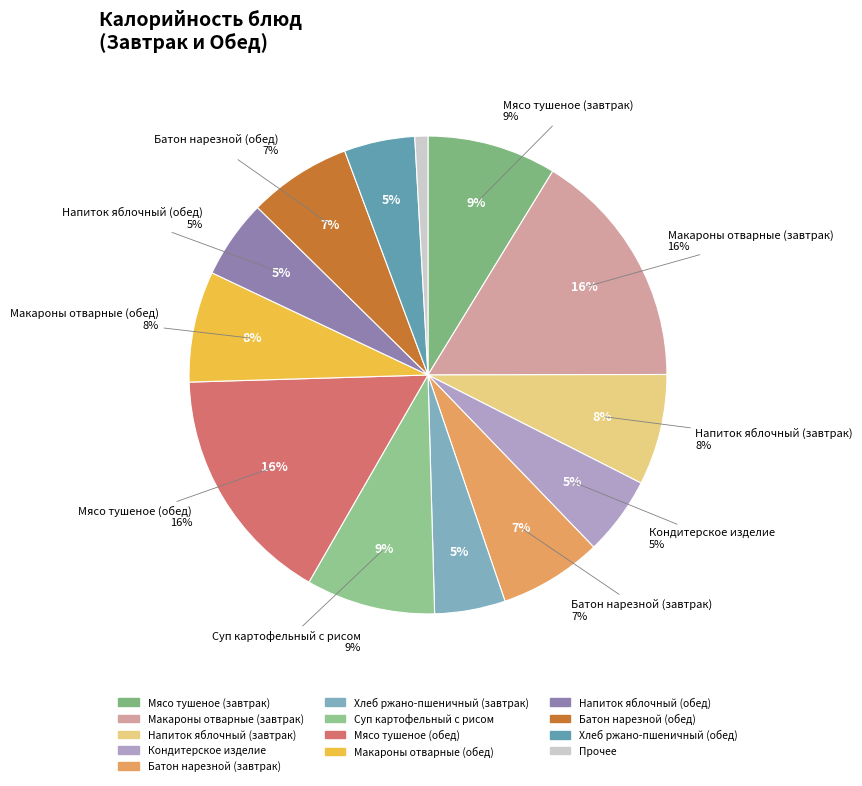

What percentage is the Мясо тушеное (завтрак) slice, to the nearest percent?

9%